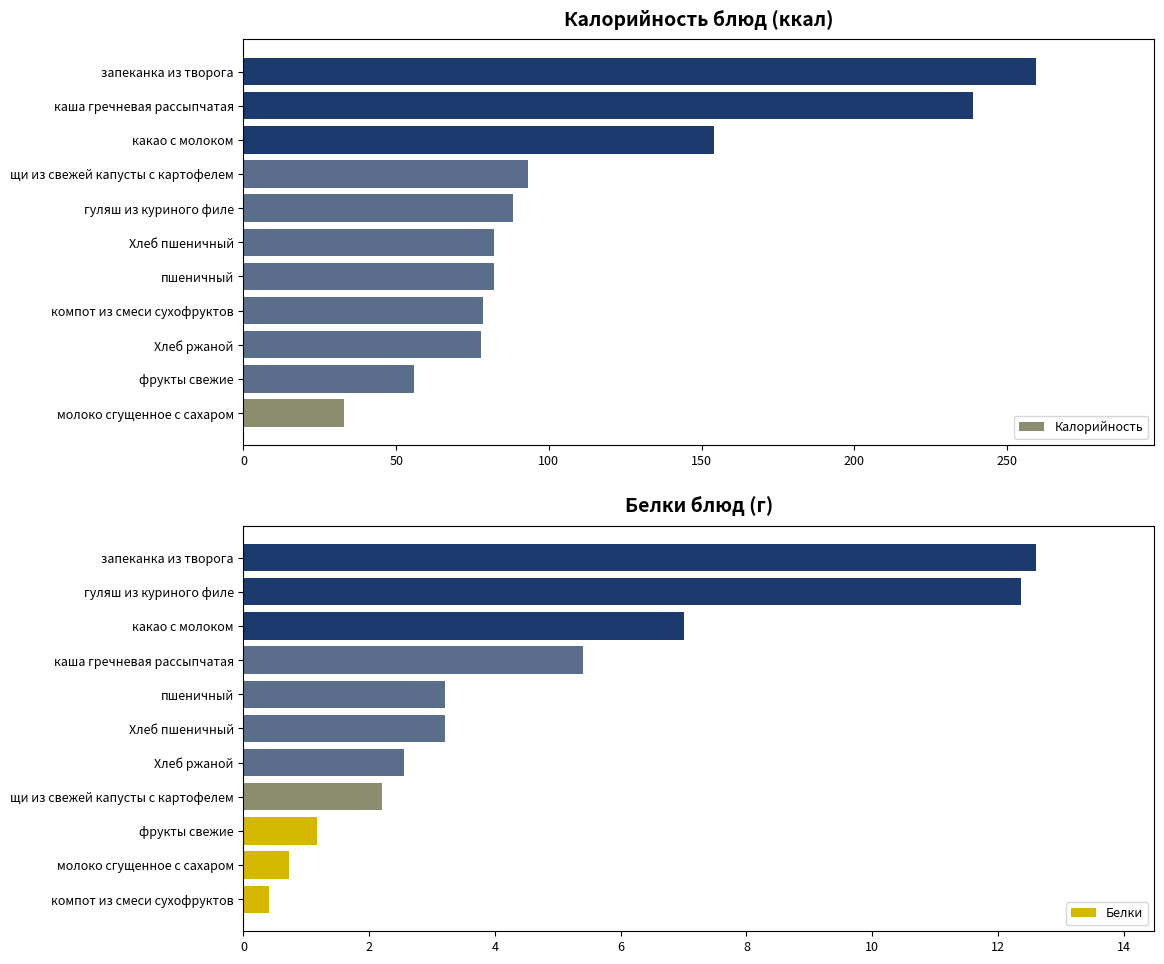

What is the minimum value for Калорийность?

32.8